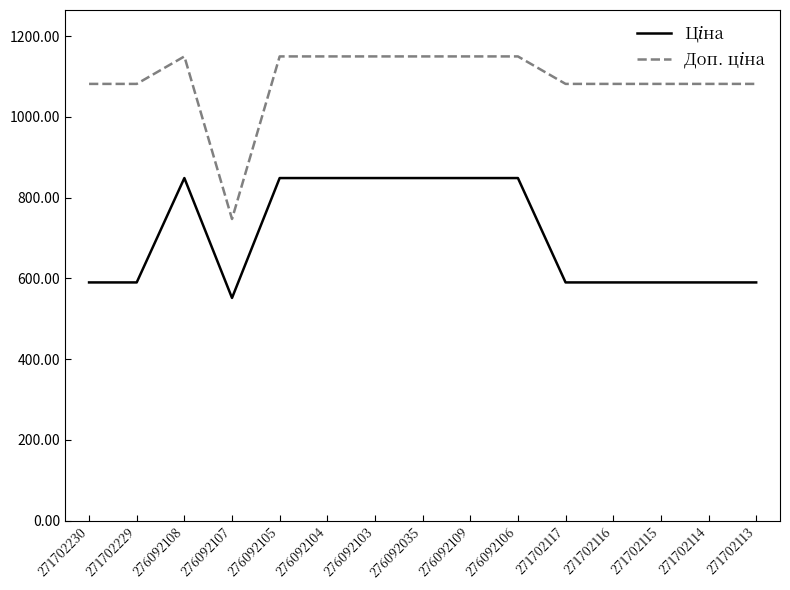

What is the total value across all series at 271702117?

1671.6